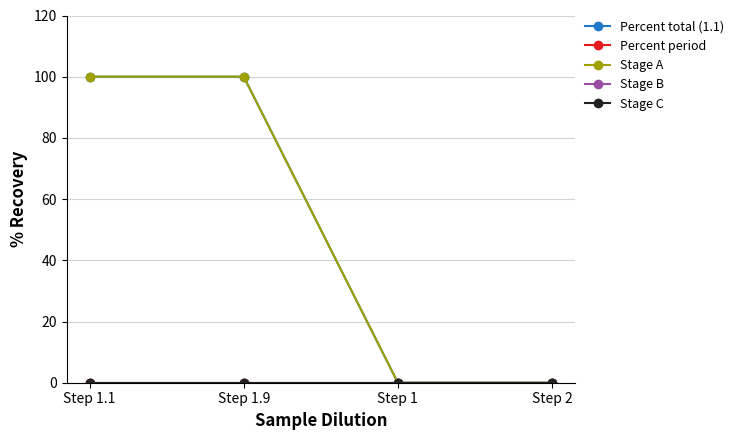

Between Step 2 and Step 1.9, which is larger?

Step 1.9